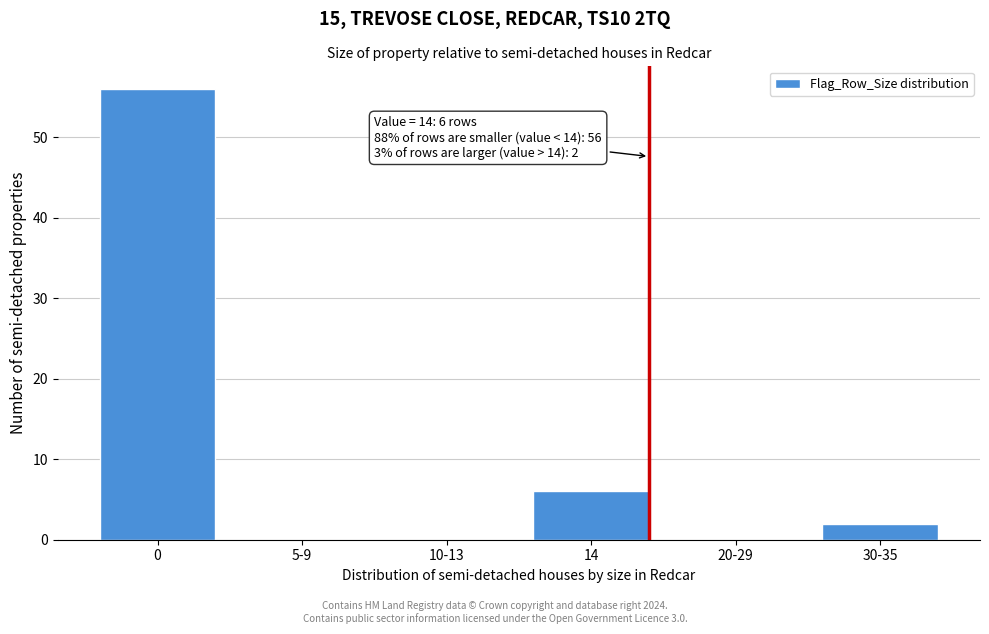

Reading right to left, list all the values displayed in this chart.

30-35=2	20-29=0	14=6	10-13=0	5-9=0	0=56